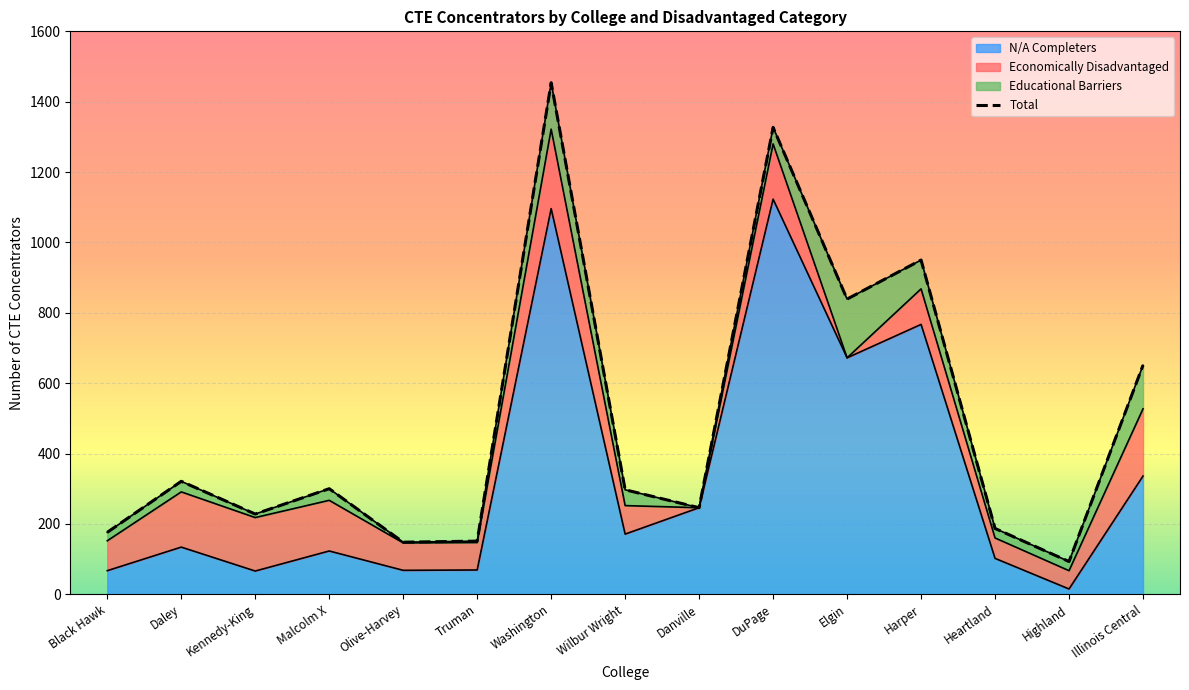

Is it true that Total equals 297 at Harper?

False